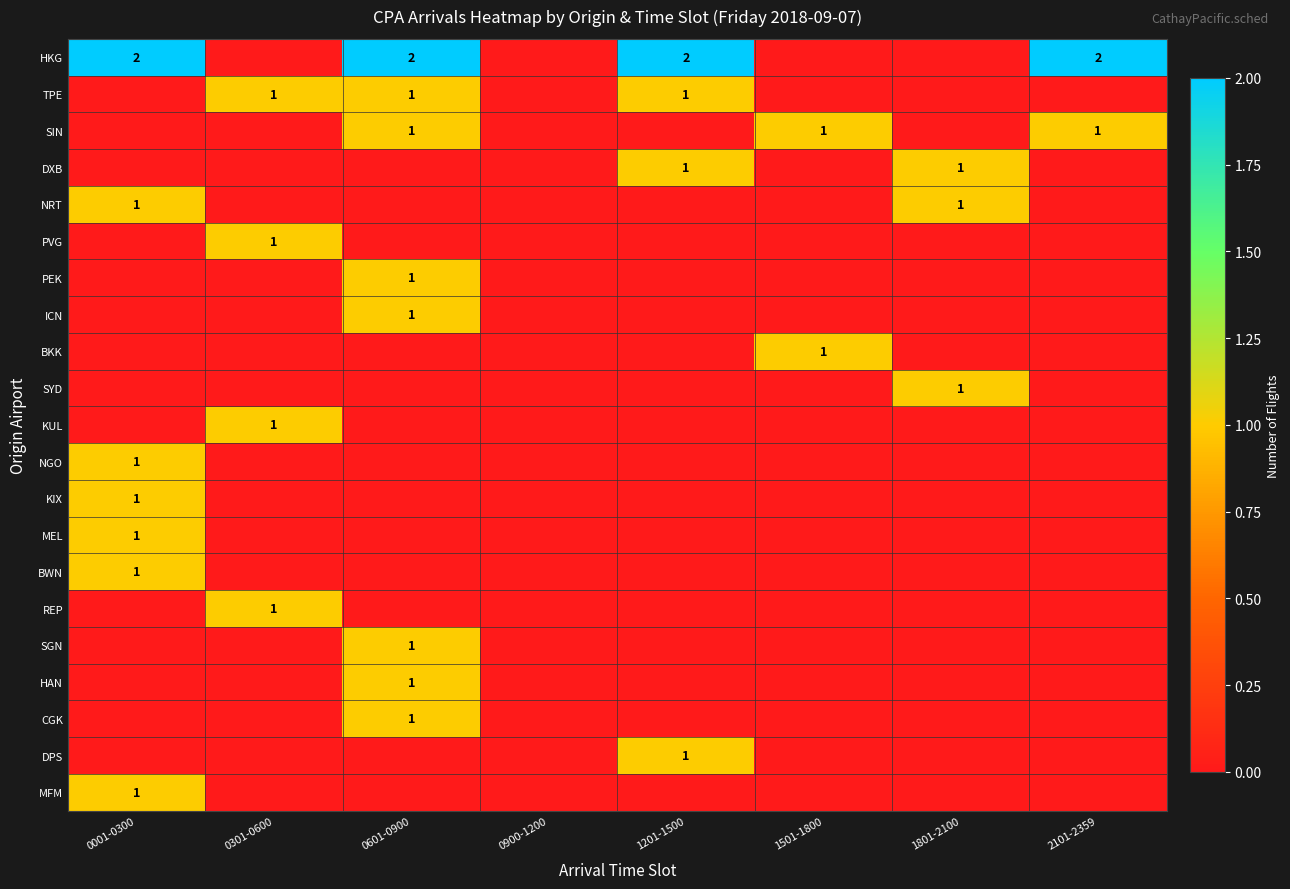

True or false: KUL has a value of 1 at 0301-0600.

True